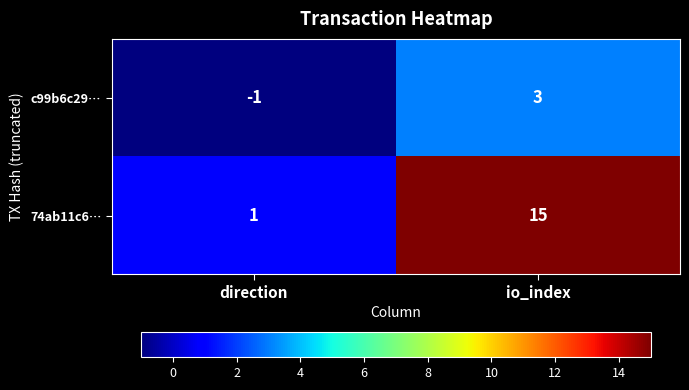

Reading left to right, extract all data points from this chart.

c99b6c29…: -1	3
74ab11c6…: 1	15